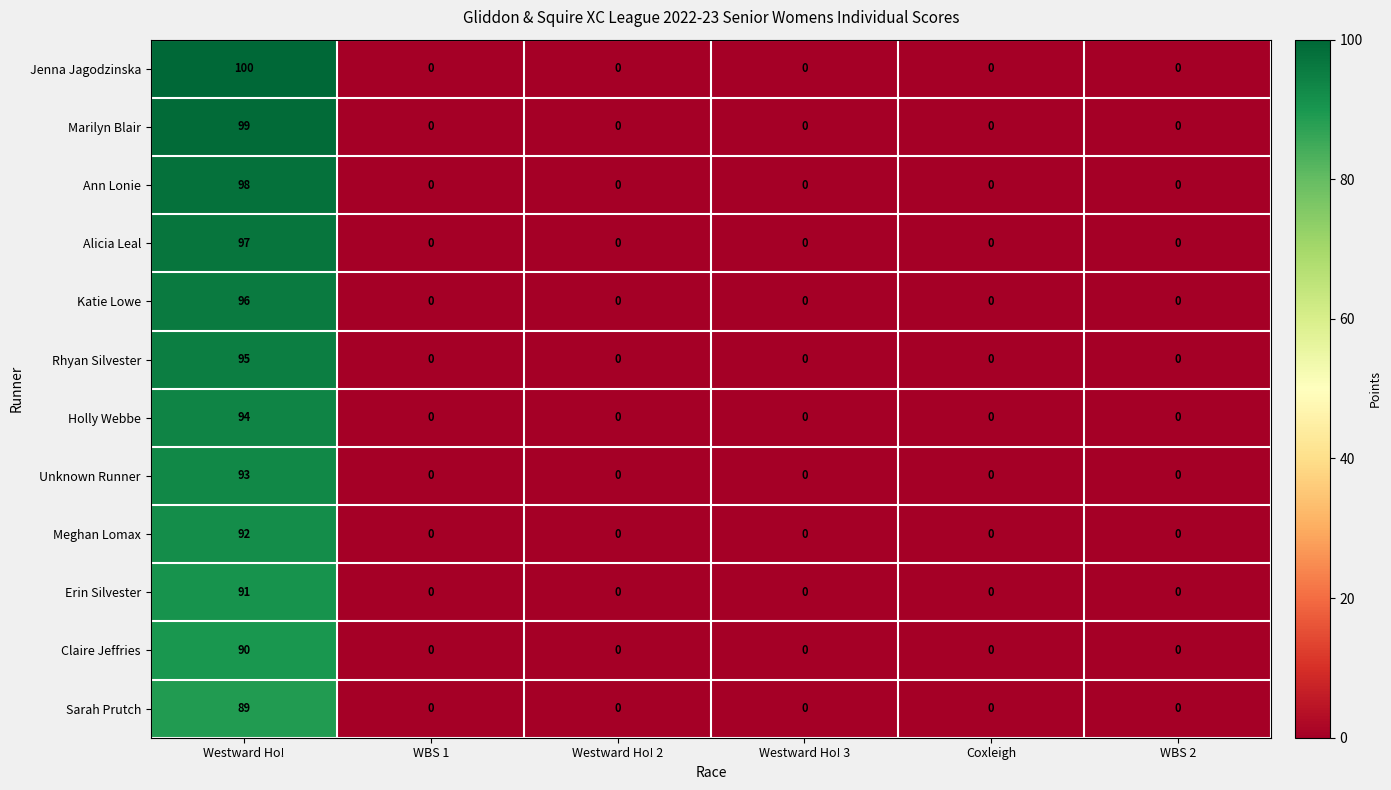

Which series has the largest total across all categories?

Jenna Jagodzinska